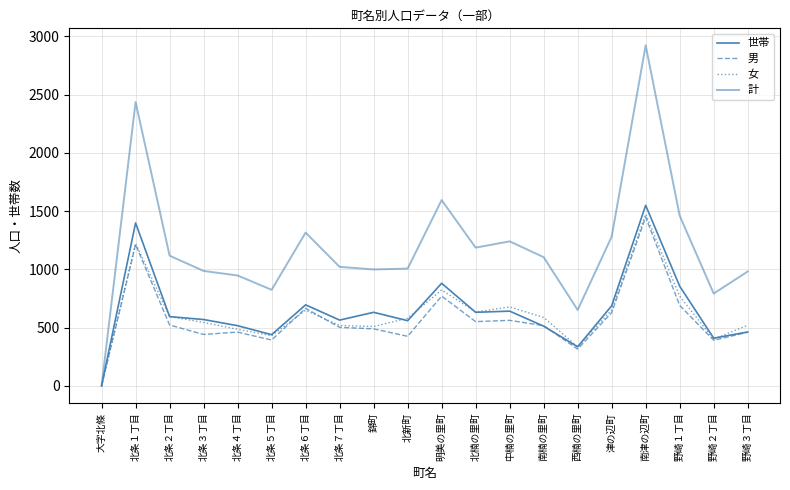

Which series has the widest spread of values?

計